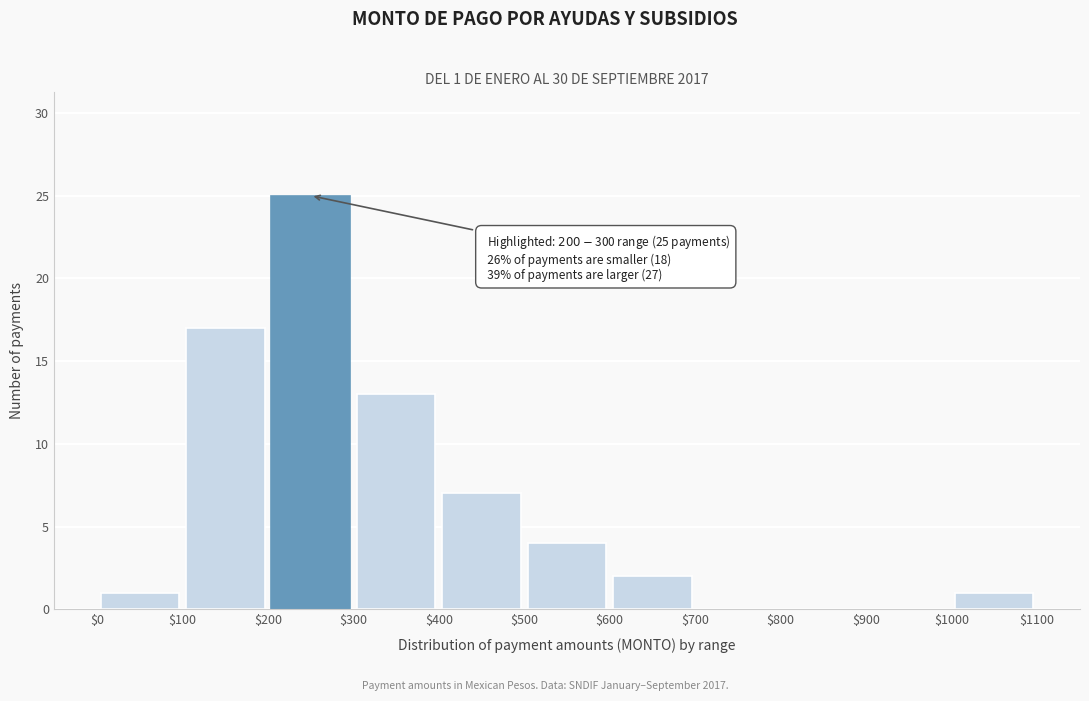

Over which range of the x-axis is the bar tallest?

$200 to $300